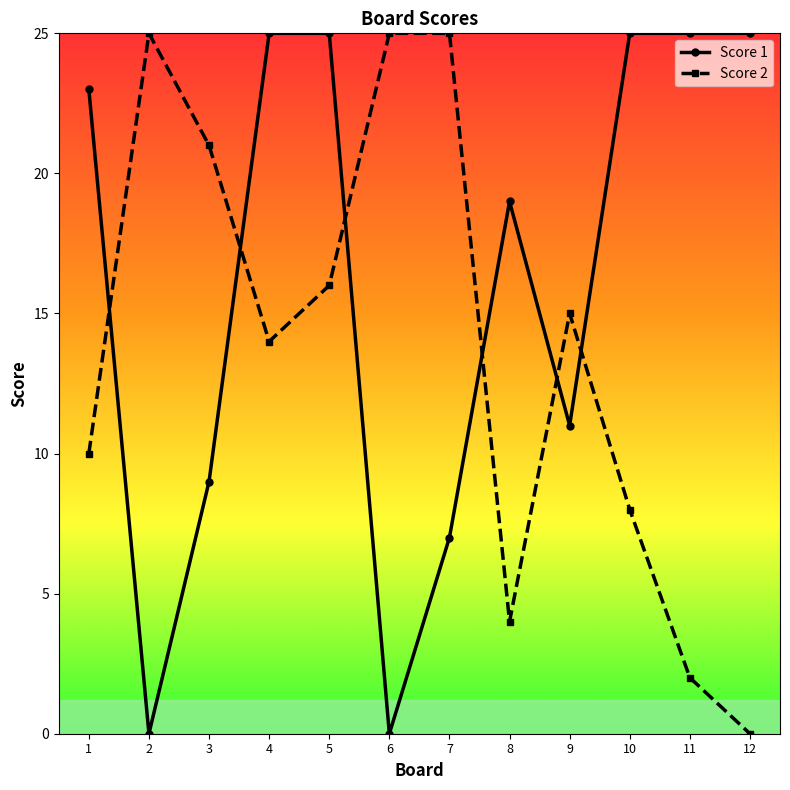

At which label is Score 1 closest to 12?

9